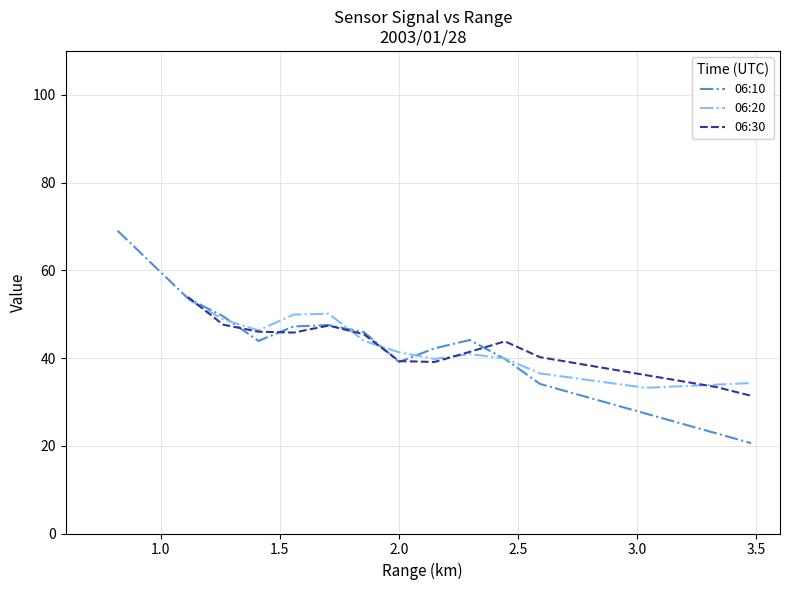

What is the value of the 06:20 point at the 12th from the left?

33.2